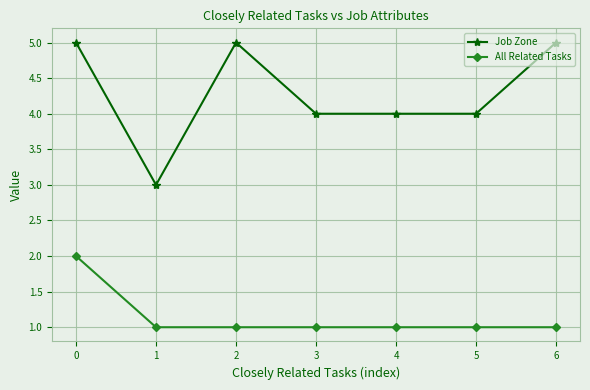

What is the spread (max minus min) of values at 0?

3